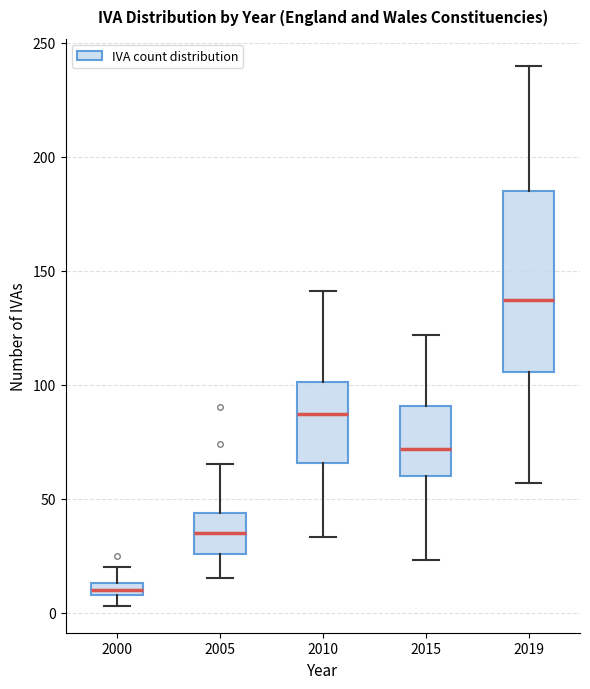

Where does the upper whisker of the box at x = 2000 end on the y-axis? The values are not printed on the chart, so give them approximately, as read against the axis.

20